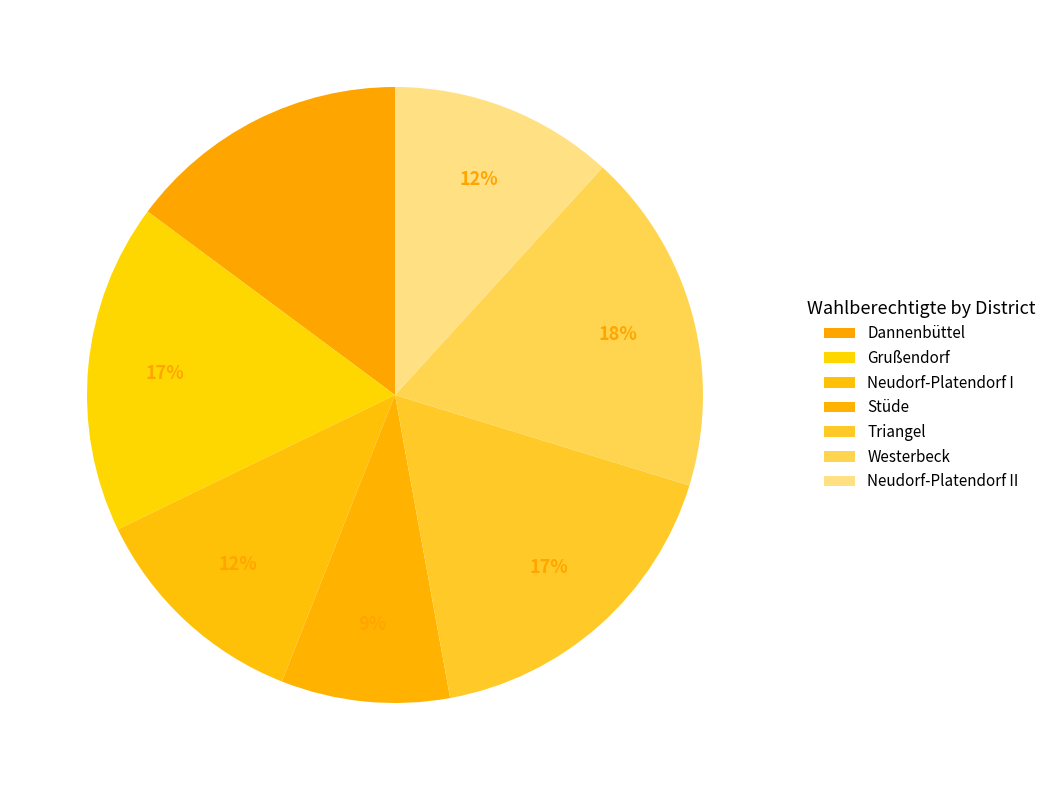

Does any single category account for the majority?

No